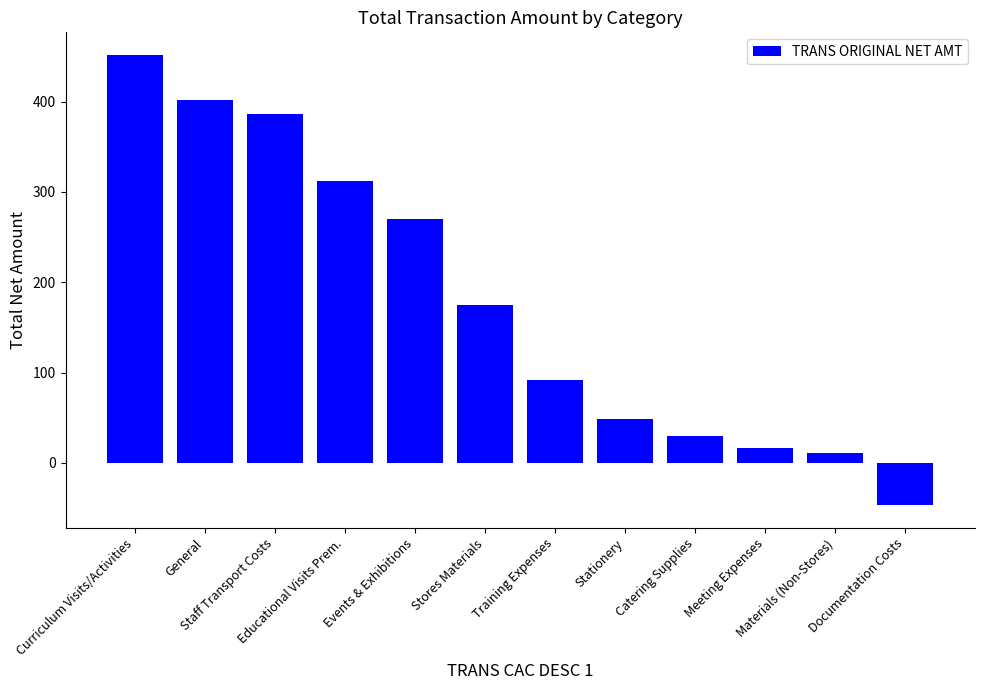

What is the change in value from General to Training Expenses?

-309.8